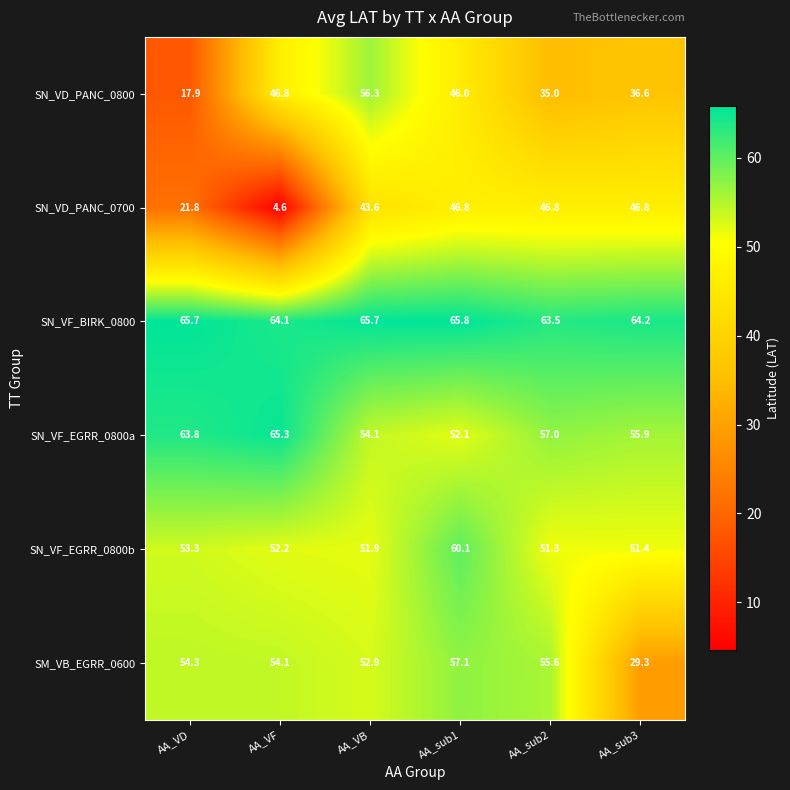

True or false: SM_VB_EGRR_0600 has a value of 13.6 at AA_VD.

False